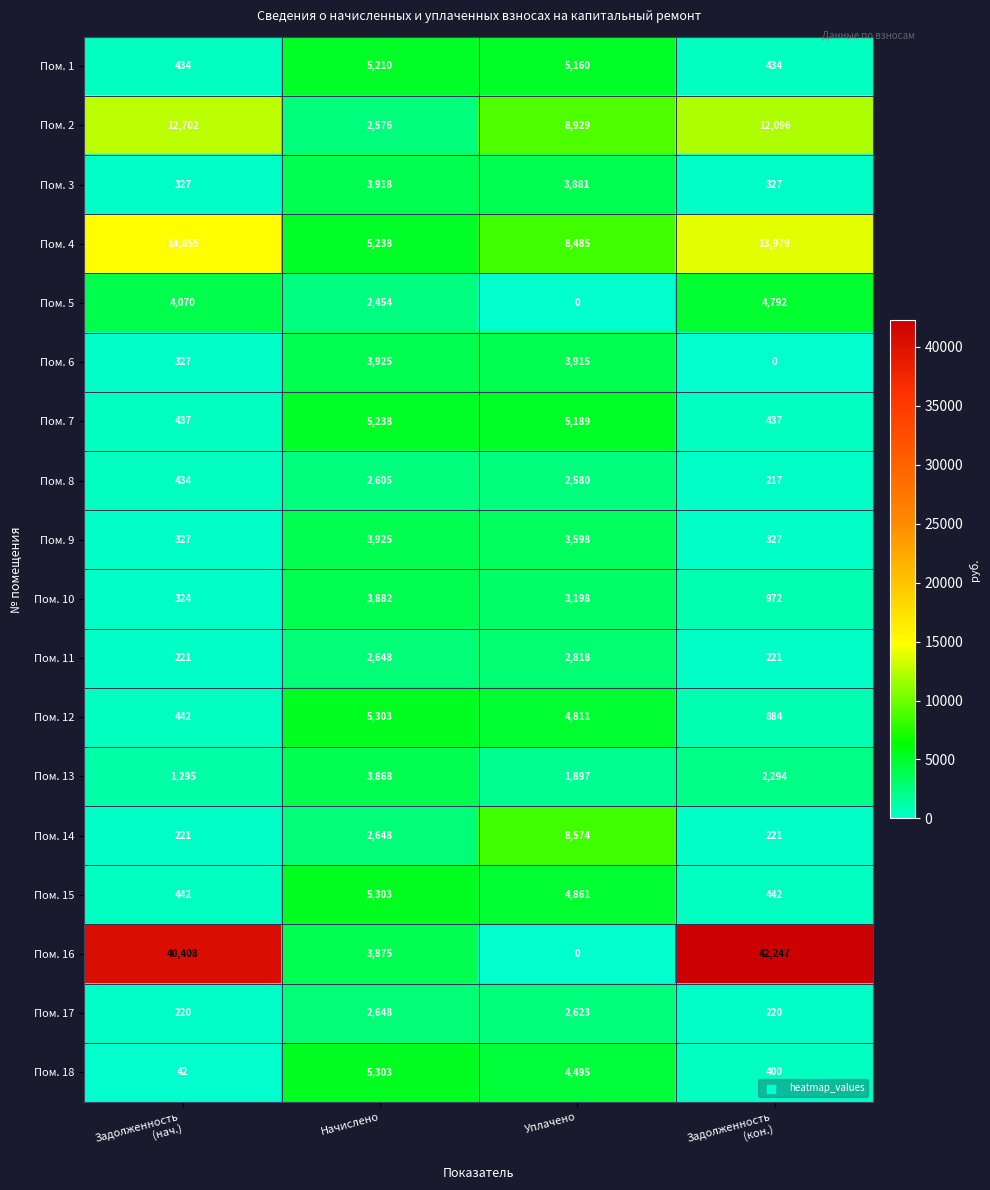

Count the number of data series in this chart.

18